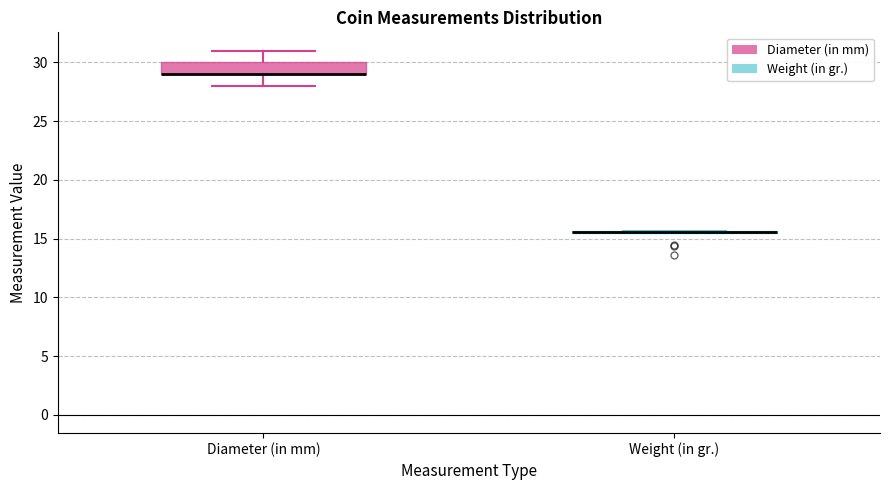

Reading left to right, transcribe this box plot: for each box, give where its median line is, the range the box spans, and where its two whiskers end, as read against the y-axis. The values are not printed on the chart, so give them approximately, as read against the axis.

Diameter (in mm): median 29.0 (drawn on the box's lower edge), box 29.0 to 30.0, whiskers 28.0 to 31.0
Weight (in gr.): box collapsed to a line at 15.5, whiskers 15.5 to 15.5